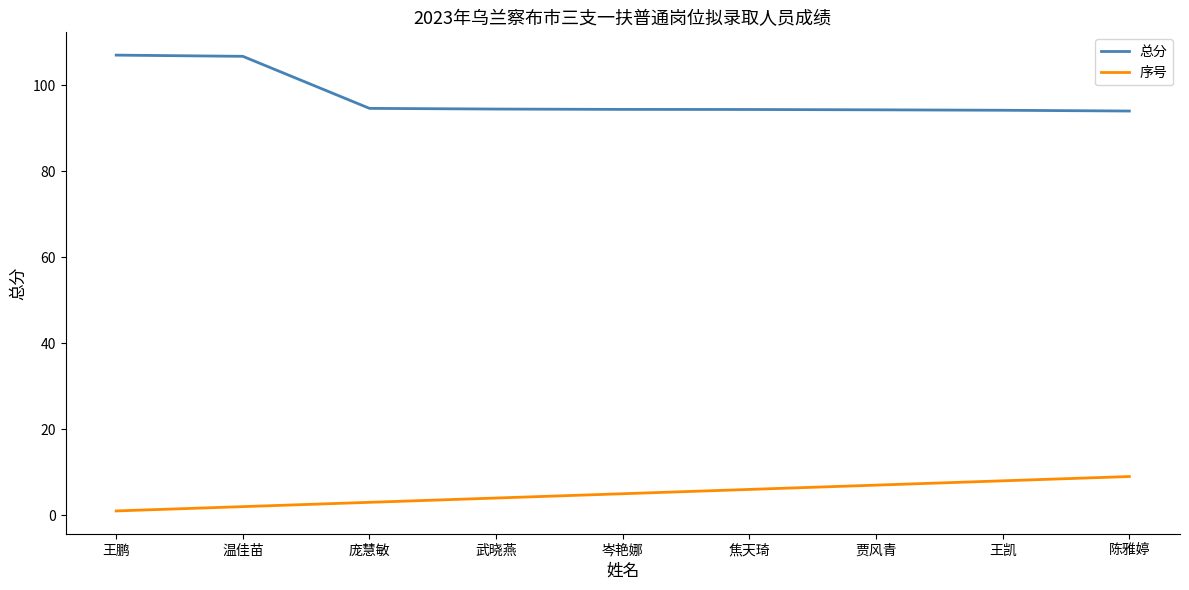

How many lines are shown in the chart?

2